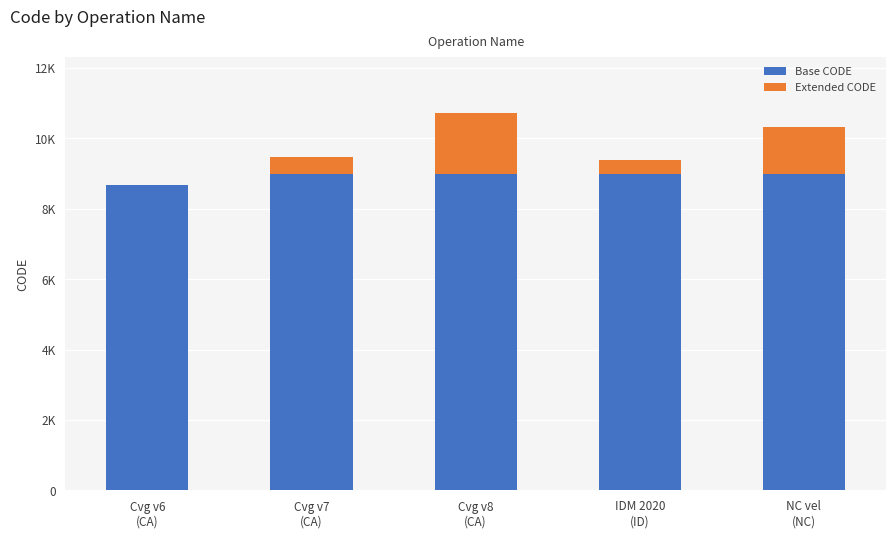

Are the bars horizontal?

No